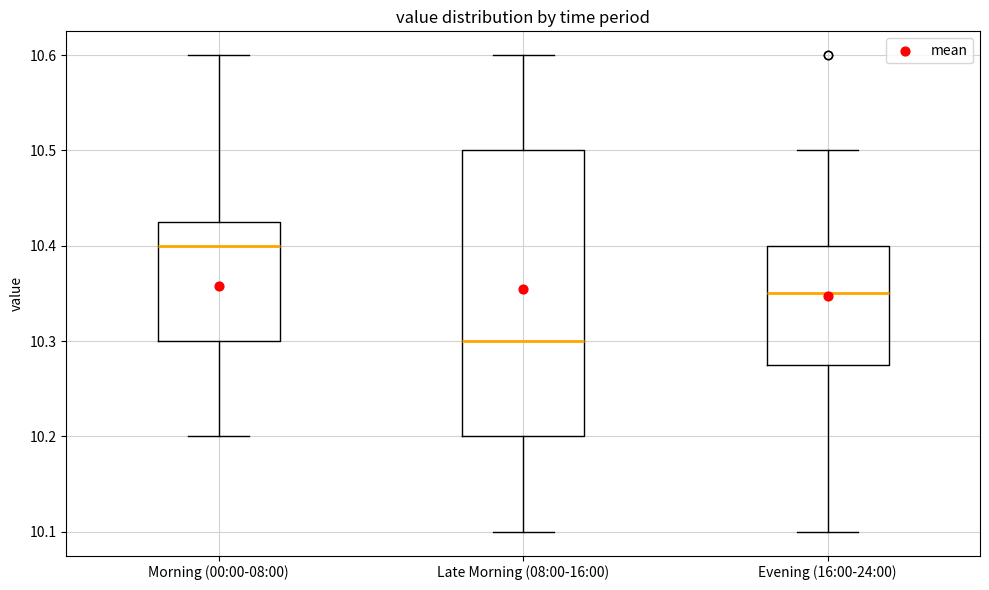

Reading left to right, transcribe this box plot: for each box, give where its median line is, the range the box spans, and where its two whiskers end, as read against the y-axis. The values are not printed on the chart, so give them approximately, as read against the axis.

Morning (00:00-08:00): median 10.40, box 10.30 to 10.43, whiskers 10.20 to 10.60
Late Morning (08:00-16:00): median 10.30, box 10.20 to 10.50, whiskers 10.10 to 10.60
Evening (16:00-24:00): median 10.35, box 10.28 to 10.40, whiskers 10.10 to 10.50